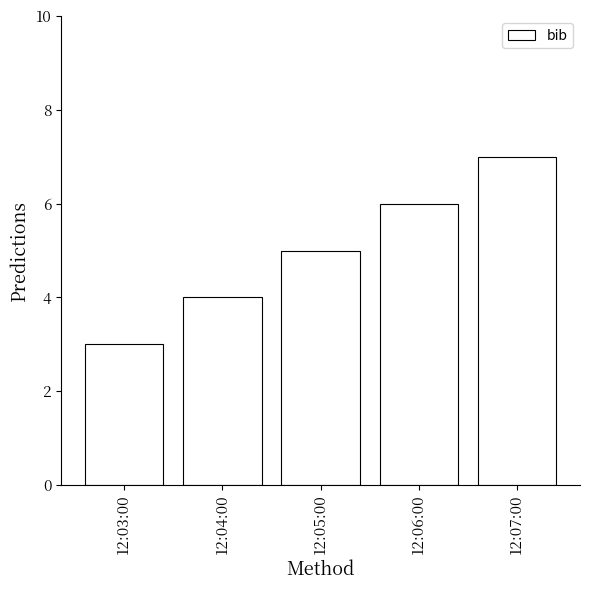

What is the label of the 5th bar from the right?

12:03:00